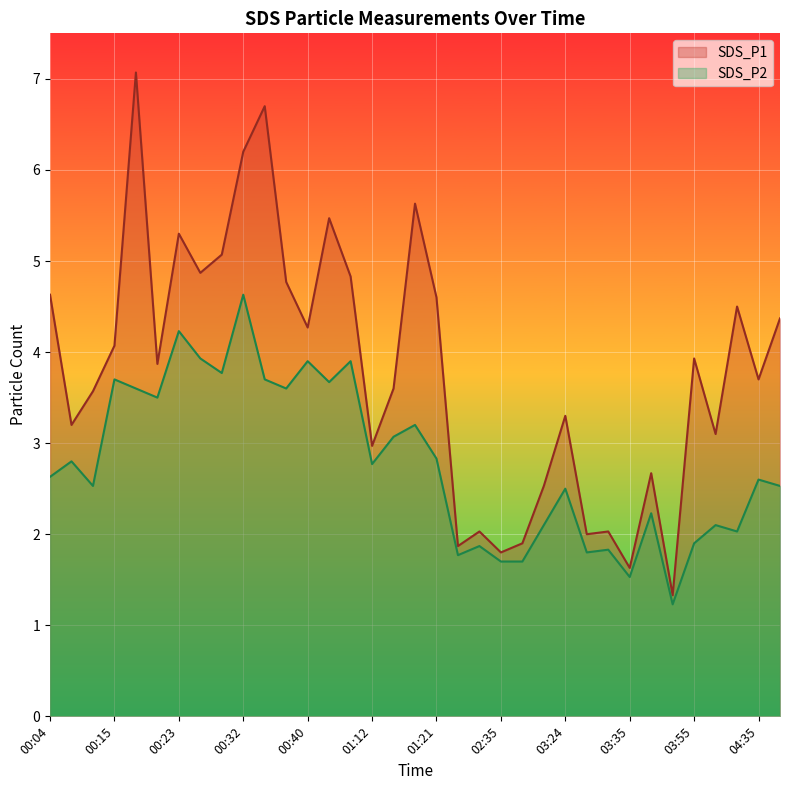

What is the difference between the maximum and minimum values in the SDS_P2 series?

3.4